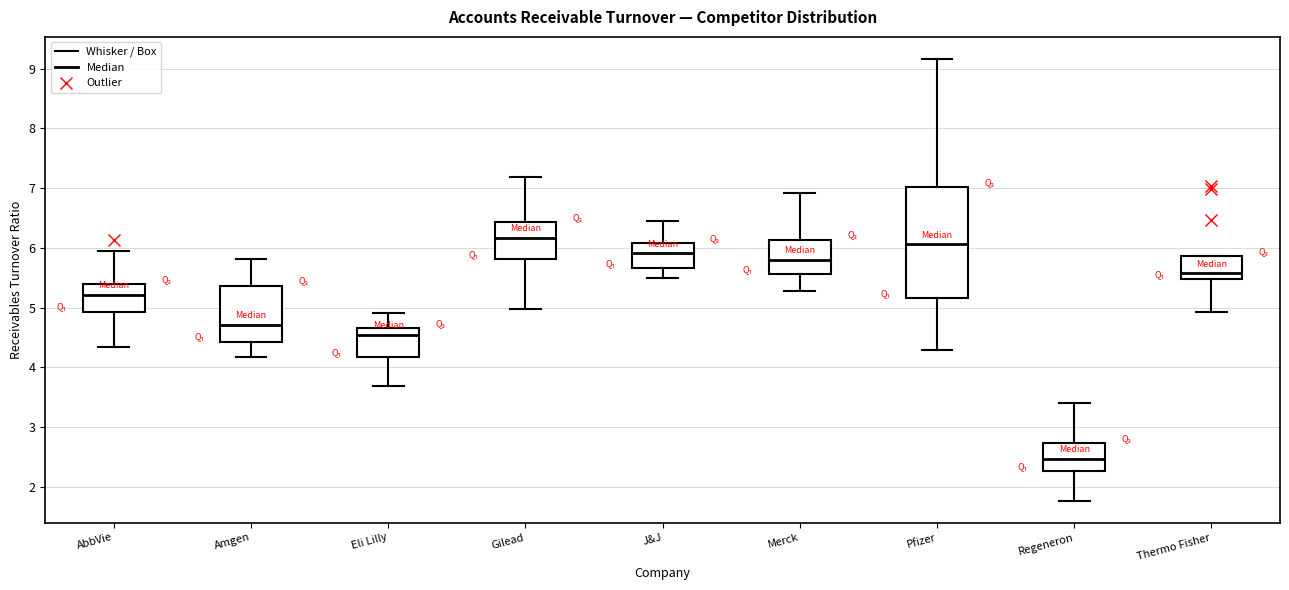

Where is the lower edge of the box for Amgen on the y-axis? The values are not printed on the chart, so give them approximately, as read against the axis.

4.4